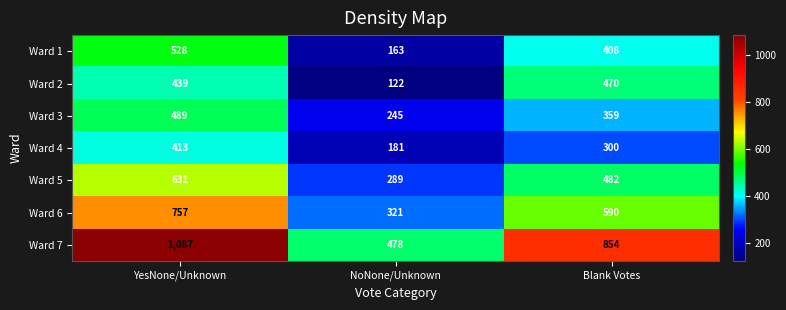

Is it true that Ward 6 equals 1041 at YesNone/Unknown?

False